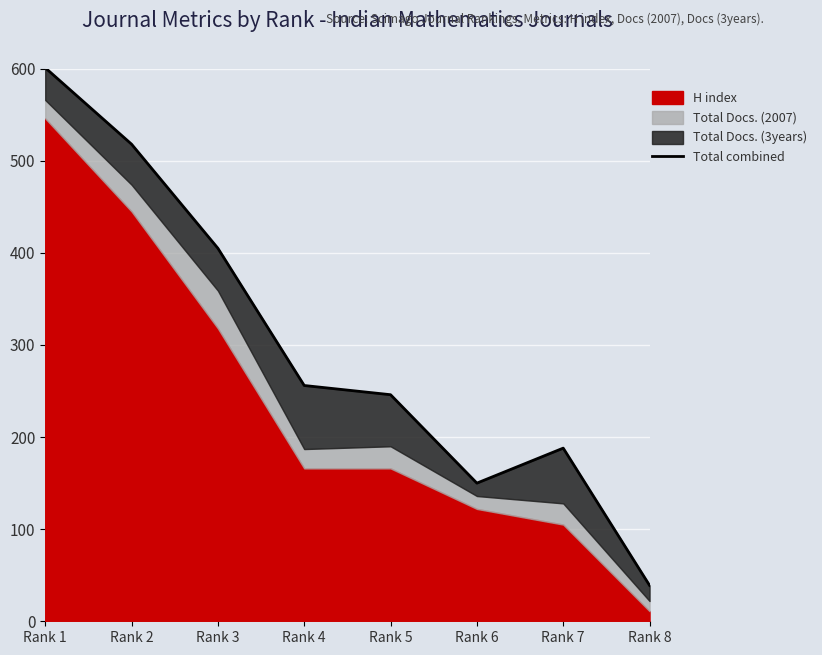

Reading left to right, extract all data points from this chart.

Rank 1=601	Rank 2=518	Rank 3=405	Rank 4=256	Rank 5=246	Rank 6=150	Rank 7=188	Rank 8=39